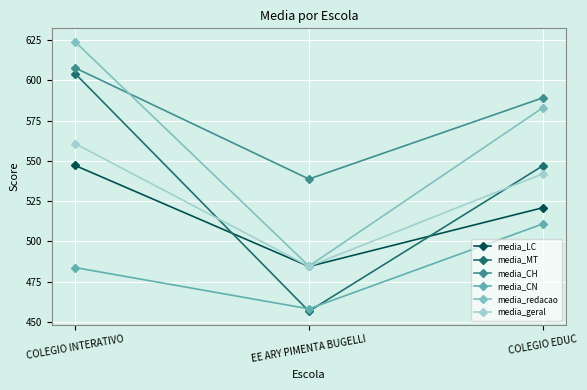

Read the media_LC value at EE ARY PIMENTA BUGELLI.

484.4